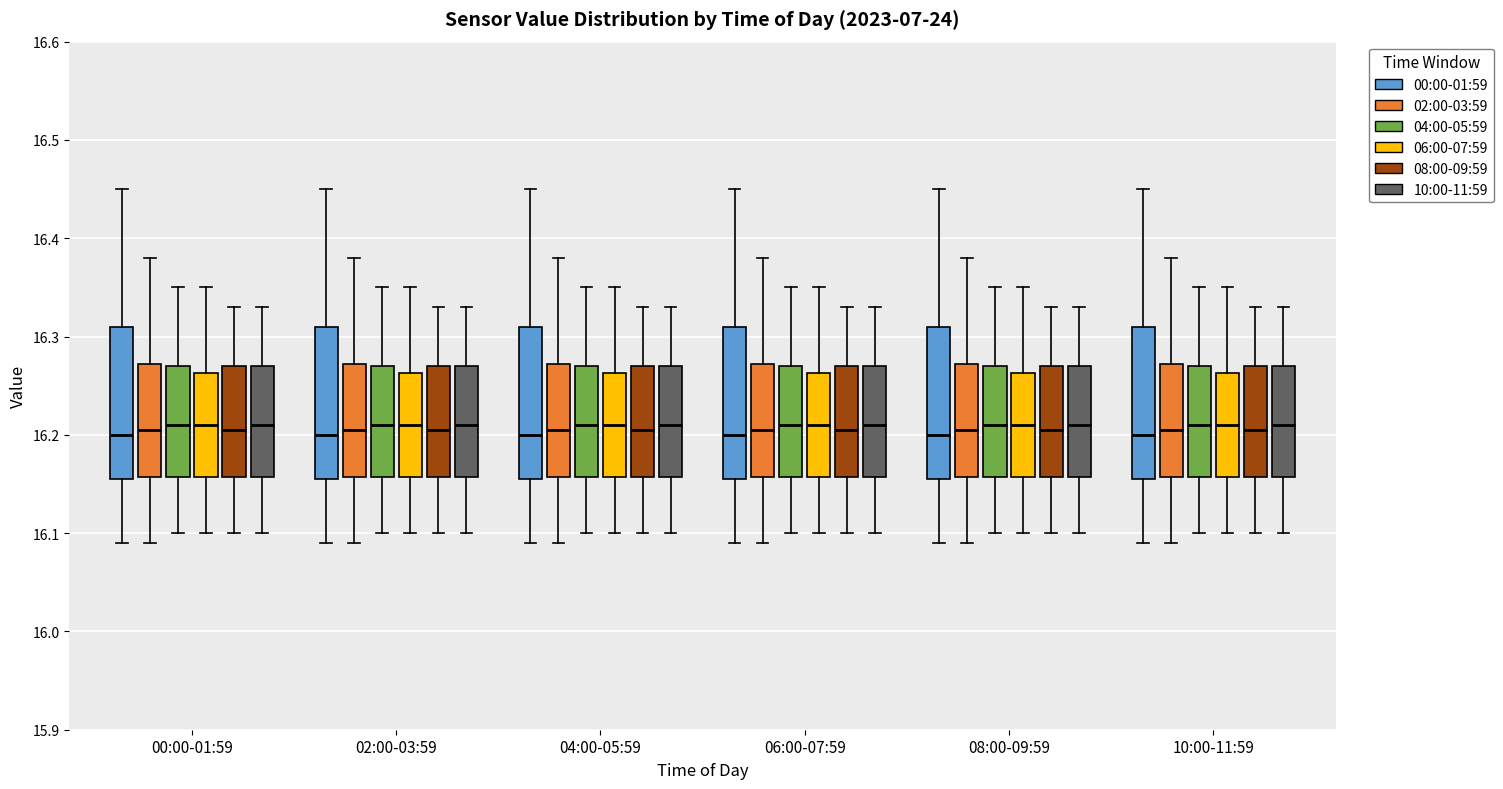

Reading left to right, transcribe this box plot: for each box, give where its median line is, the range the box spans, and where its two whiskers end, as read against the y-axis. The values are not printed on the chart, so give them approximately, as read against the axis.

00:00-01:59 (00:00-01:59): median 16.20, box 16.16 to 16.31, whiskers 16.09 to 16.45
00:00-01:59 (02:00-03:59): median 16.21, box 16.16 to 16.27, whiskers 16.09 to 16.38
00:00-01:59 (04:00-05:59): median 16.21, box 16.16 to 16.27, whiskers 16.10 to 16.35
00:00-01:59 (06:00-07:59): median 16.21, box 16.16 to 16.26, whiskers 16.10 to 16.35
00:00-01:59 (08:00-09:59): median 16.21, box 16.16 to 16.27, whiskers 16.10 to 16.33
00:00-01:59 (10:00-11:59): median 16.21, box 16.16 to 16.27, whiskers 16.10 to 16.33
02:00-03:59 (00:00-01:59): median 16.20, box 16.16 to 16.31, whiskers 16.09 to 16.45
02:00-03:59 (02:00-03:59): median 16.21, box 16.16 to 16.27, whiskers 16.09 to 16.38
02:00-03:59 (04:00-05:59): median 16.21, box 16.16 to 16.27, whiskers 16.10 to 16.35
02:00-03:59 (06:00-07:59): median 16.21, box 16.16 to 16.26, whiskers 16.10 to 16.35
02:00-03:59 (08:00-09:59): median 16.21, box 16.16 to 16.27, whiskers 16.10 to 16.33
02:00-03:59 (10:00-11:59): median 16.21, box 16.16 to 16.27, whiskers 16.10 to 16.33
04:00-05:59 (00:00-01:59): median 16.20, box 16.16 to 16.31, whiskers 16.09 to 16.45
04:00-05:59 (02:00-03:59): median 16.21, box 16.16 to 16.27, whiskers 16.09 to 16.38
04:00-05:59 (04:00-05:59): median 16.21, box 16.16 to 16.27, whiskers 16.10 to 16.35
04:00-05:59 (06:00-07:59): median 16.21, box 16.16 to 16.26, whiskers 16.10 to 16.35
04:00-05:59 (08:00-09:59): median 16.21, box 16.16 to 16.27, whiskers 16.10 to 16.33
04:00-05:59 (10:00-11:59): median 16.21, box 16.16 to 16.27, whiskers 16.10 to 16.33
06:00-07:59 (00:00-01:59): median 16.20, box 16.16 to 16.31, whiskers 16.09 to 16.45
06:00-07:59 (02:00-03:59): median 16.21, box 16.16 to 16.27, whiskers 16.09 to 16.38
06:00-07:59 (04:00-05:59): median 16.21, box 16.16 to 16.27, whiskers 16.10 to 16.35
06:00-07:59 (06:00-07:59): median 16.21, box 16.16 to 16.26, whiskers 16.10 to 16.35
06:00-07:59 (08:00-09:59): median 16.21, box 16.16 to 16.27, whiskers 16.10 to 16.33
06:00-07:59 (10:00-11:59): median 16.21, box 16.16 to 16.27, whiskers 16.10 to 16.33
08:00-09:59 (00:00-01:59): median 16.20, box 16.16 to 16.31, whiskers 16.09 to 16.45
08:00-09:59 (02:00-03:59): median 16.21, box 16.16 to 16.27, whiskers 16.09 to 16.38
08:00-09:59 (04:00-05:59): median 16.21, box 16.16 to 16.27, whiskers 16.10 to 16.35
08:00-09:59 (06:00-07:59): median 16.21, box 16.16 to 16.26, whiskers 16.10 to 16.35
08:00-09:59 (08:00-09:59): median 16.21, box 16.16 to 16.27, whiskers 16.10 to 16.33
08:00-09:59 (10:00-11:59): median 16.21, box 16.16 to 16.27, whiskers 16.10 to 16.33
10:00-11:59 (00:00-01:59): median 16.20, box 16.16 to 16.31, whiskers 16.09 to 16.45
10:00-11:59 (02:00-03:59): median 16.21, box 16.16 to 16.27, whiskers 16.09 to 16.38
10:00-11:59 (04:00-05:59): median 16.21, box 16.16 to 16.27, whiskers 16.10 to 16.35
10:00-11:59 (06:00-07:59): median 16.21, box 16.16 to 16.26, whiskers 16.10 to 16.35
10:00-11:59 (08:00-09:59): median 16.21, box 16.16 to 16.27, whiskers 16.10 to 16.33
10:00-11:59 (10:00-11:59): median 16.21, box 16.16 to 16.27, whiskers 16.10 to 16.33